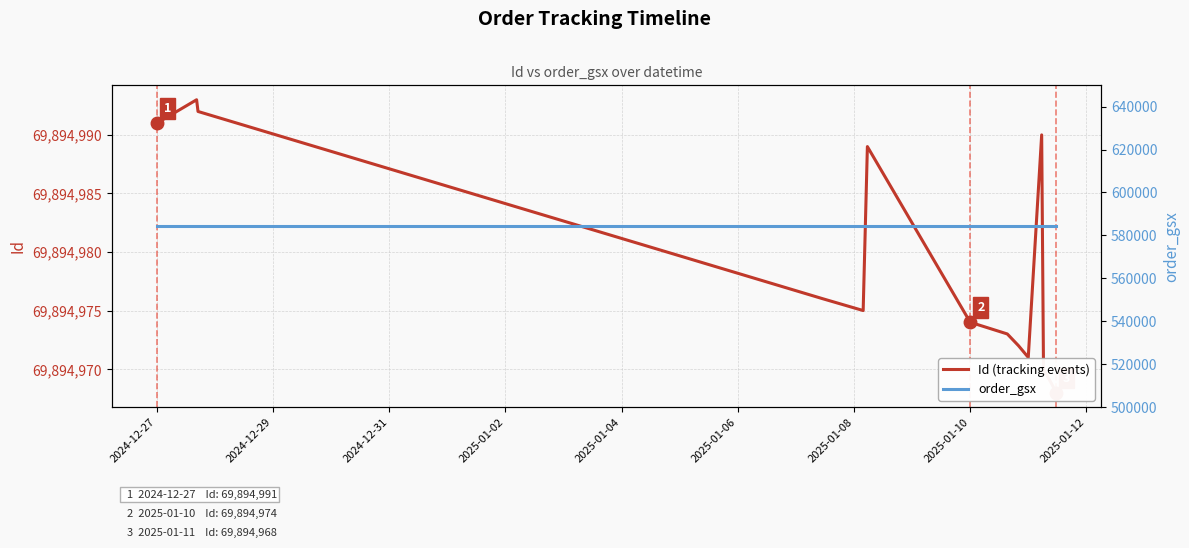

True or false: Id (tracking events) and order_gsx intersect in this chart.

False